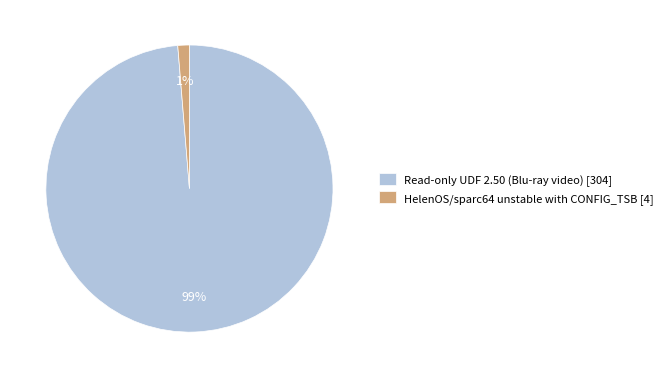

Rank the categories by value from highest to lowest.

Read-only UDF 2.50 (Blu-ray video), HelenOS/sparc64 unstable with CONFIG_TSB